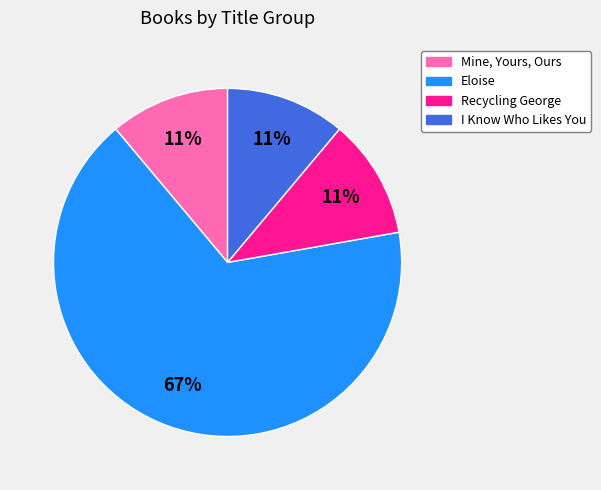

Do Eloise and I Know Who Likes You together represent more than half of the pie?

Yes